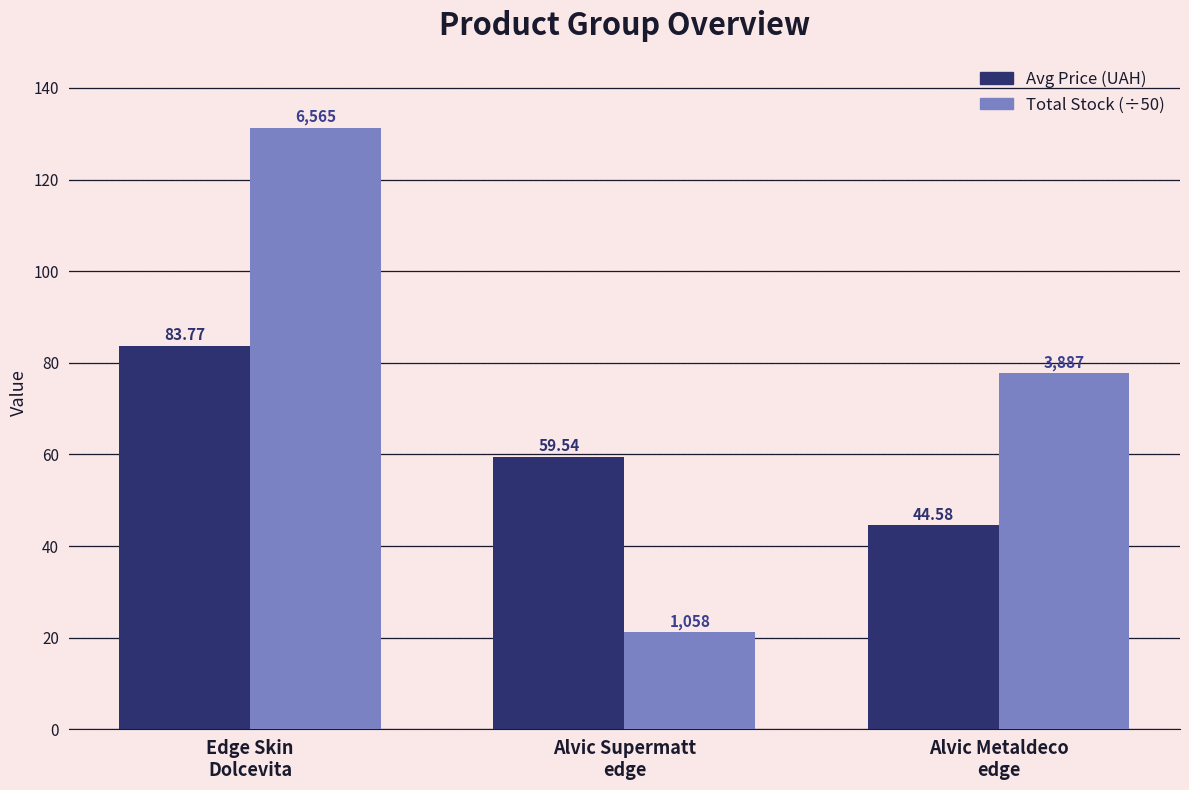

Which series has the widest spread of values?

Total Stock (÷50)